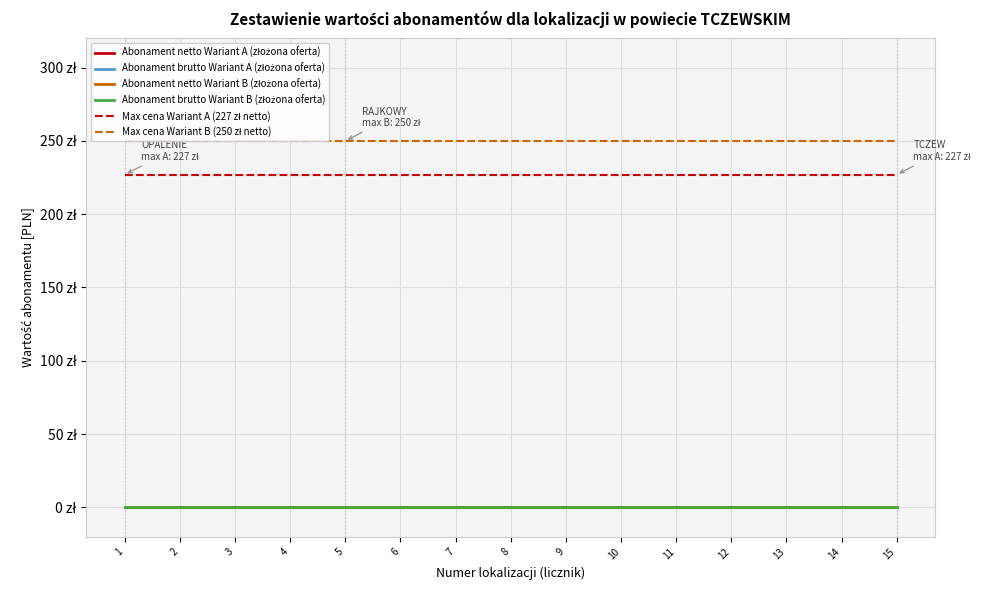

True or false: Abonament brutto Wariant B (złożona oferta) and Max cena Wariant B (250 zł netto) cross at least once.

False